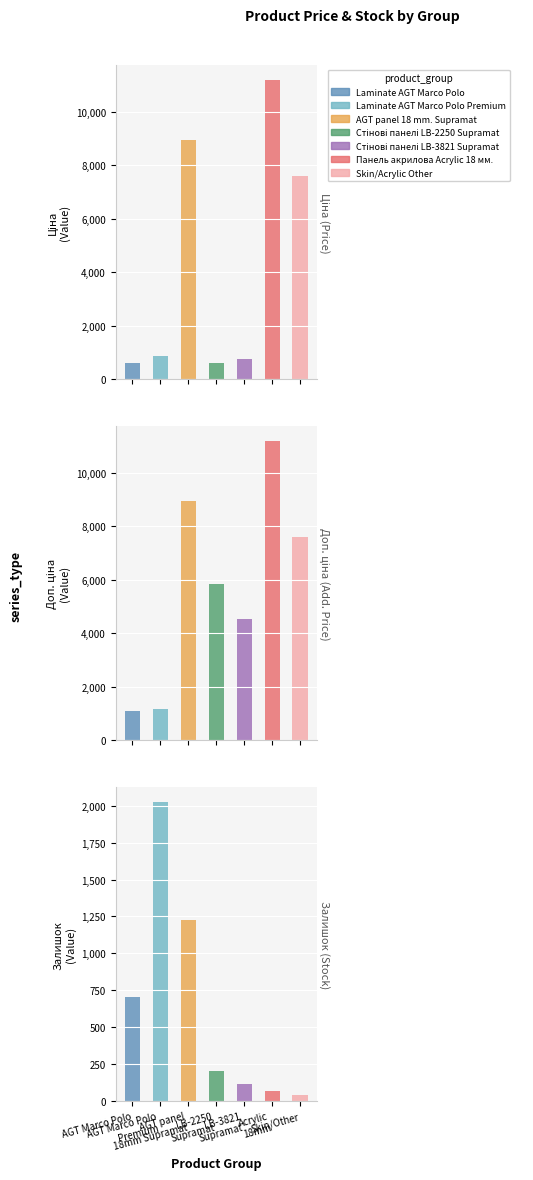

What is the difference between the maximum and minimum values in the Ціна series?

10603.8